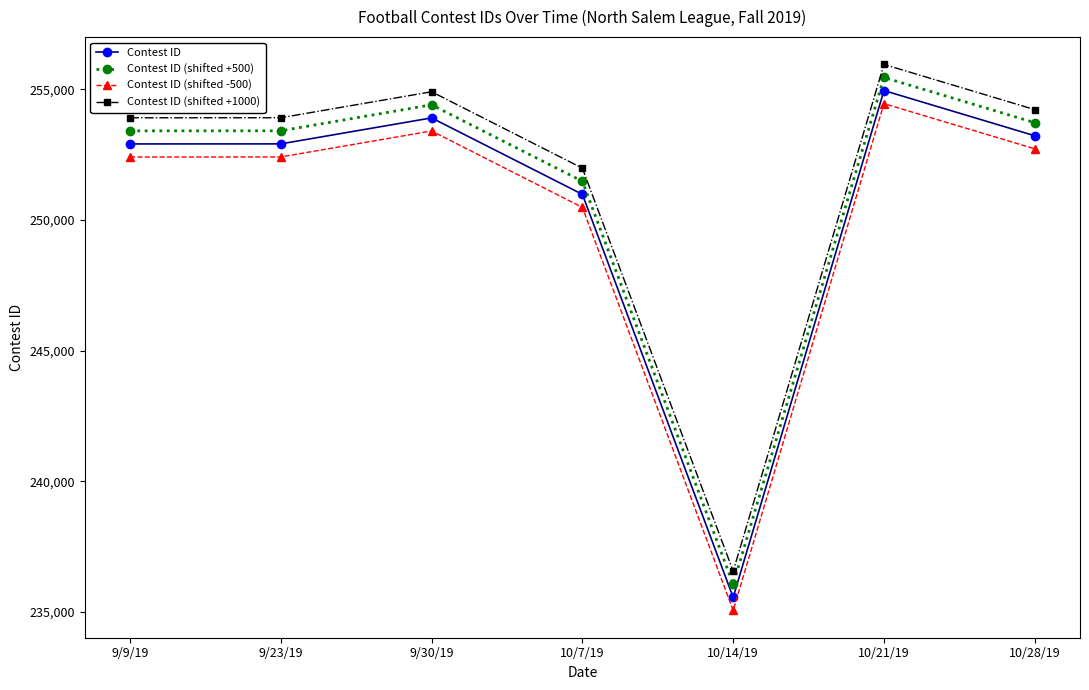

What is the sum of all Contest ID (shifted +1000) values?

1761430